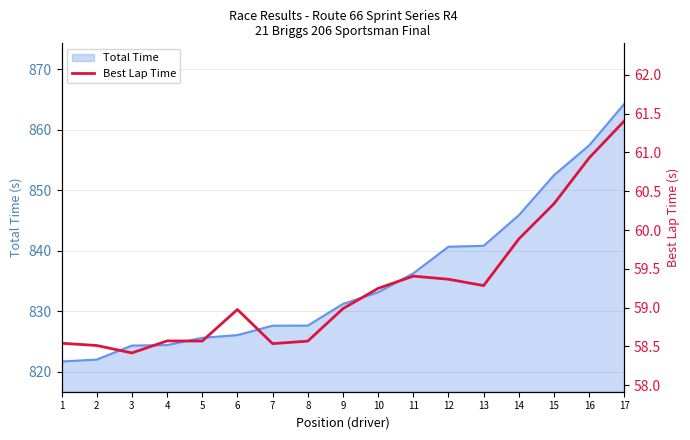

Is it true that Total Time equals 569.8 at 7?

False